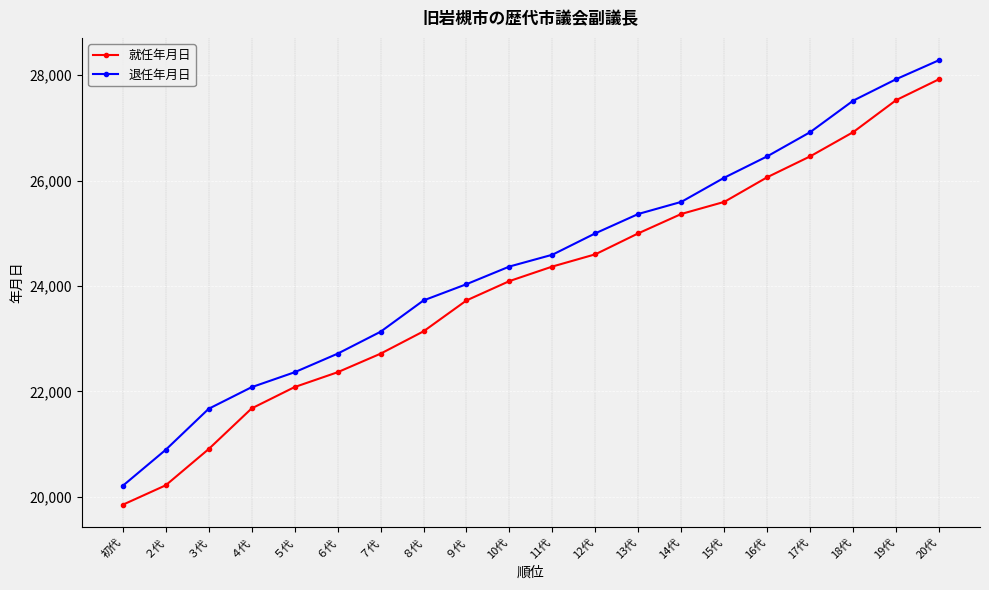

At how many categories does at least one series exceed 25103?

8